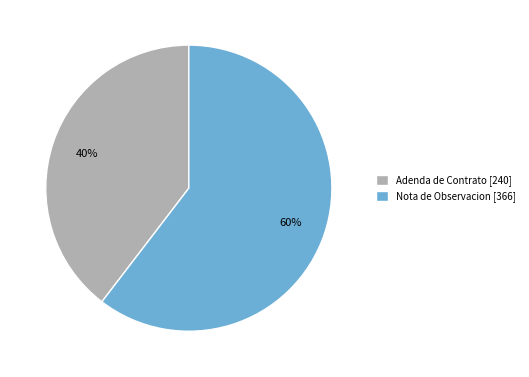

Which has a higher value, Adenda de Contrato [240] or Nota de Observacion [366]?

Nota de Observacion [366]